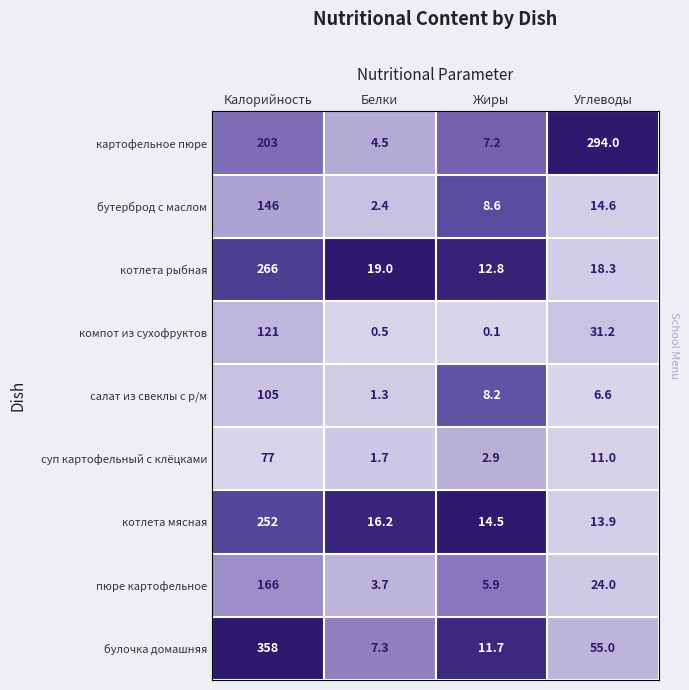

What is the sum of all булочка домашняя values?

432.0